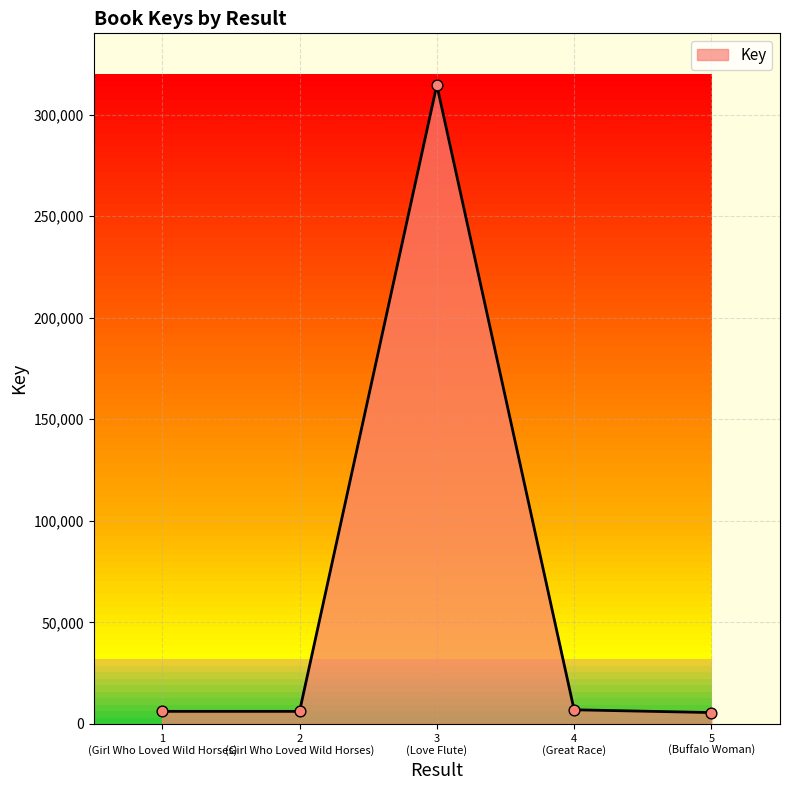

True or false: the data has more than 2 interior local peaks.

False